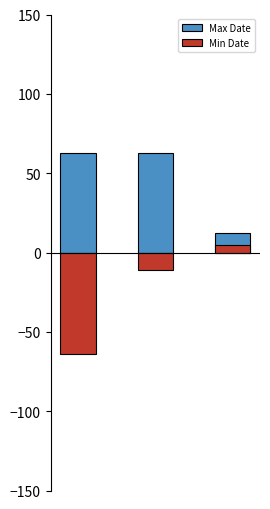

What are all the series names shown in the legend?

Max Date, Min Date